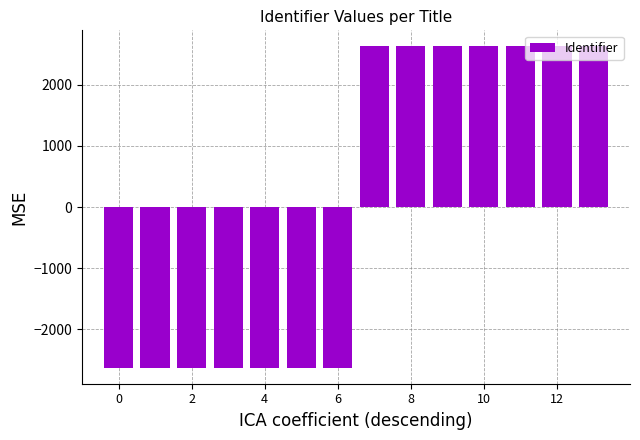

What is the greatest value displayed?

2631.5